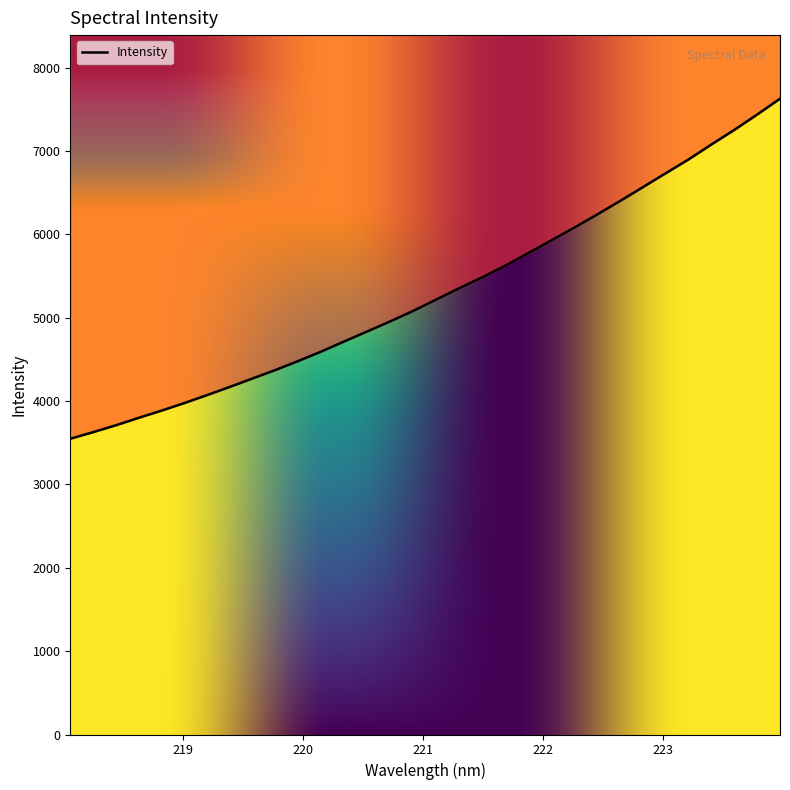

Reading left to right, list all the values displayed in this chart.

3548.2	3627.5	3710.4	3800.5	3887.0	3978.4	4074.8	4174.1	4276.1	4377.6	4486.4	4599.8	4721.0	4840.0	4960.6	5085.9	5221.6	5356.9	5486.6	5625.0	5775.9	5927.9	6079.6	6237.3	6399.4	6565.4	6733.1	6898.9	7078.3	7252.8	7437.3	7627.6